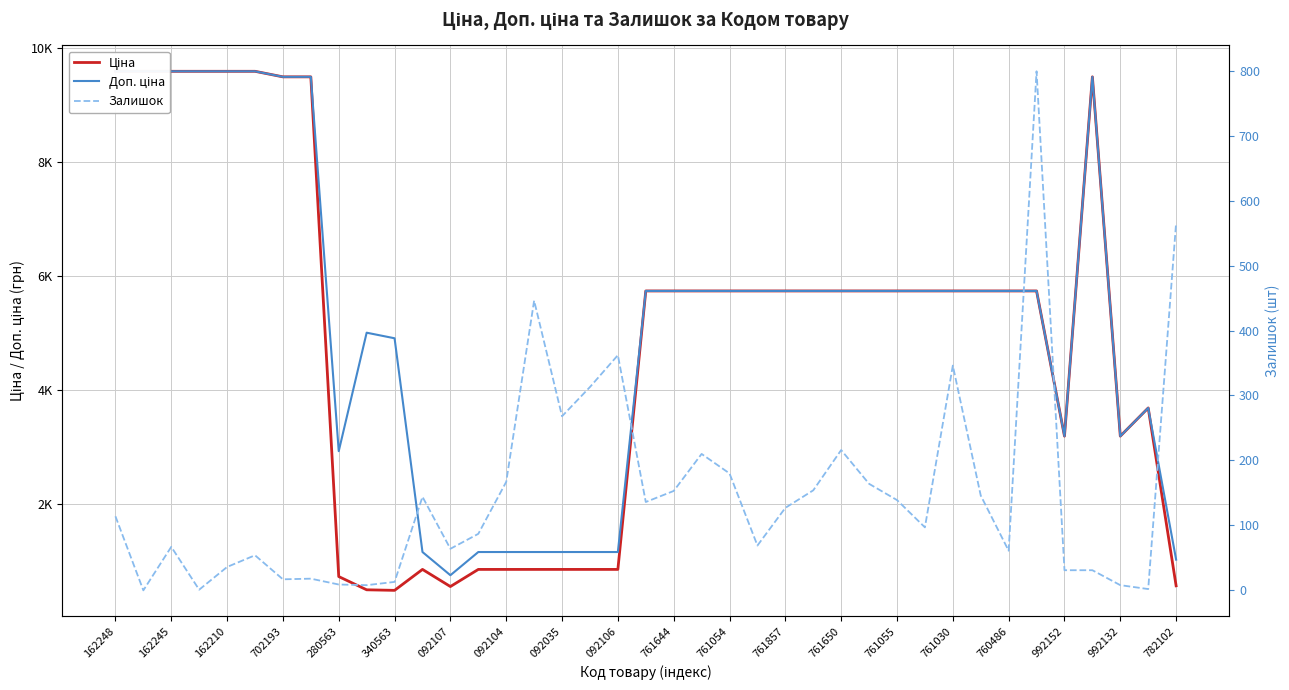

The value of Доп. ціна at 340563 is 6682.9. True or false?

False